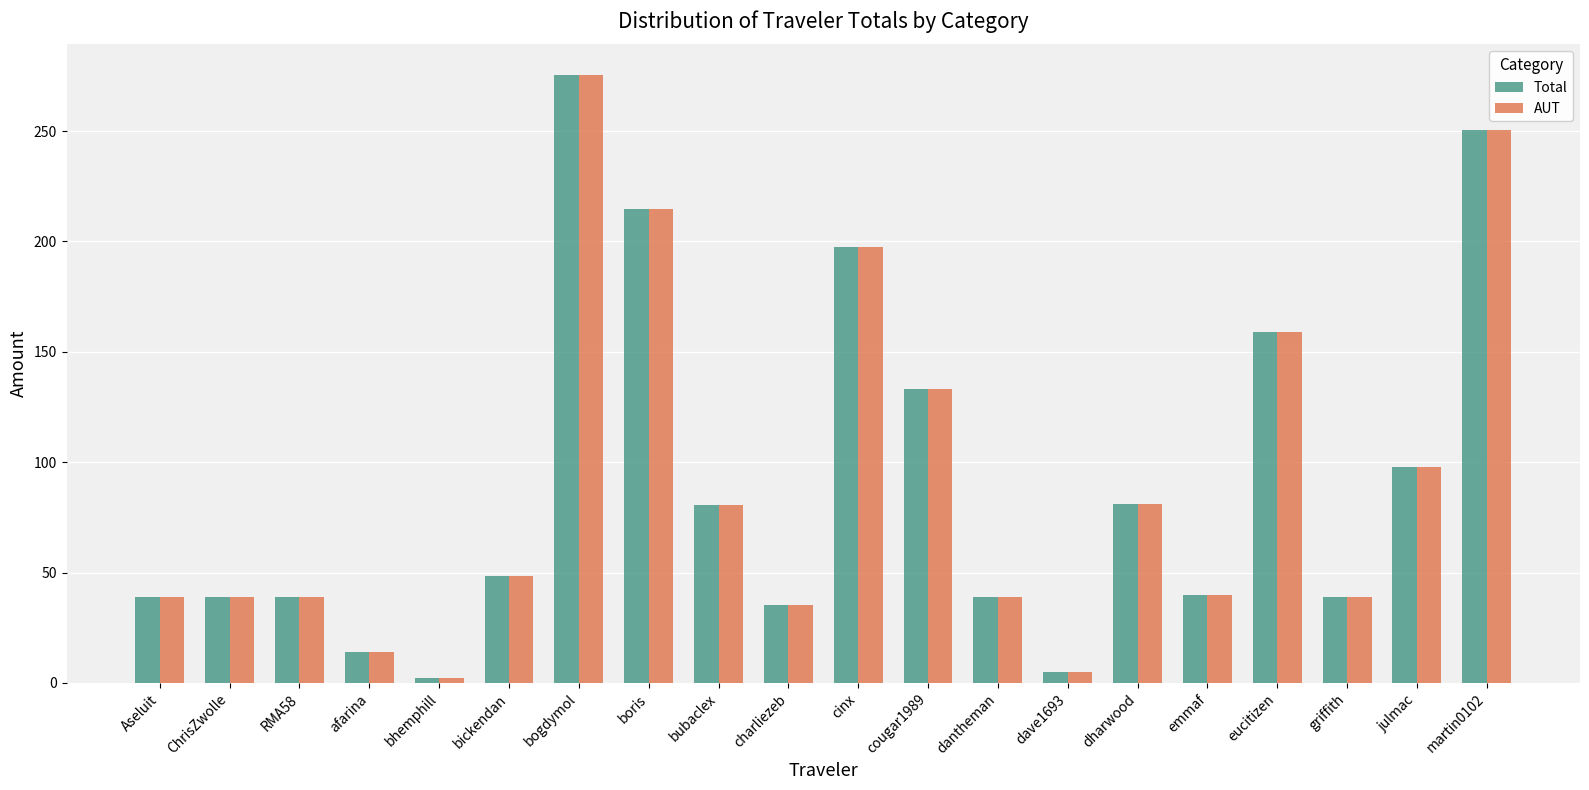

Where is AUT nearest to the value 138?

cougar1989